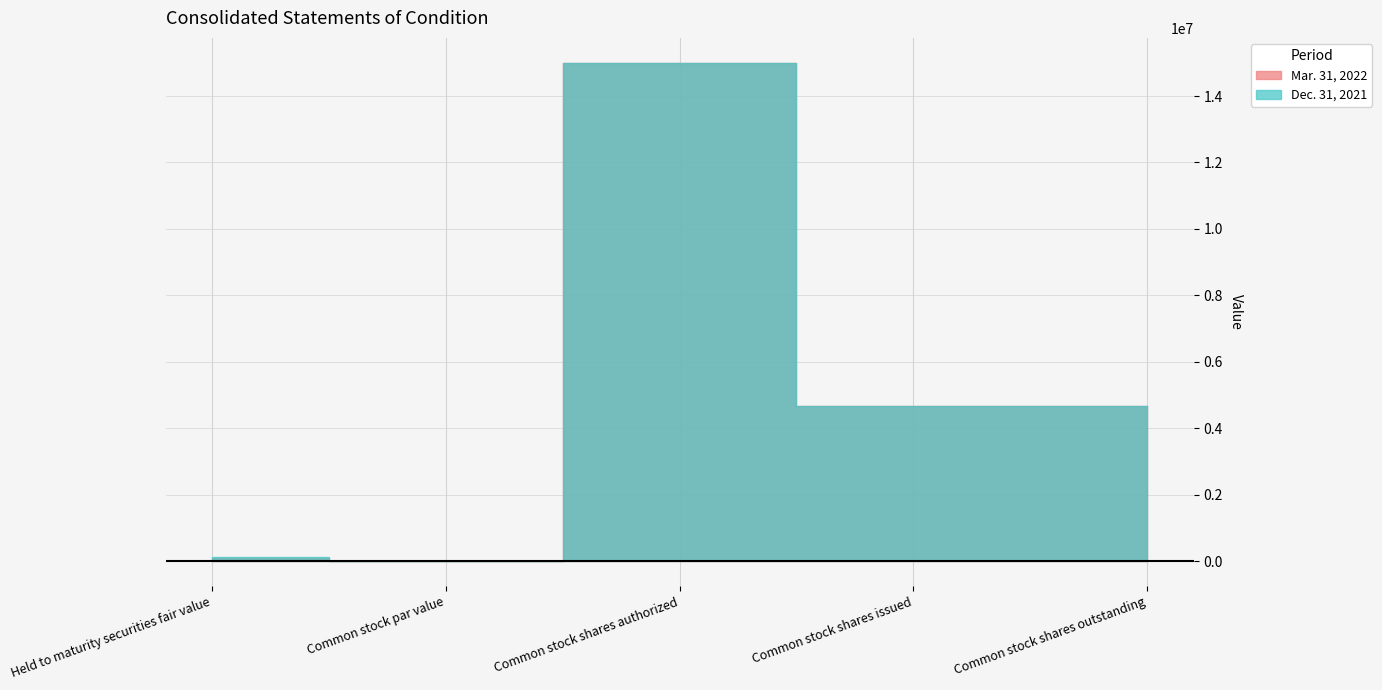

Count the number of categories in the chart.

5